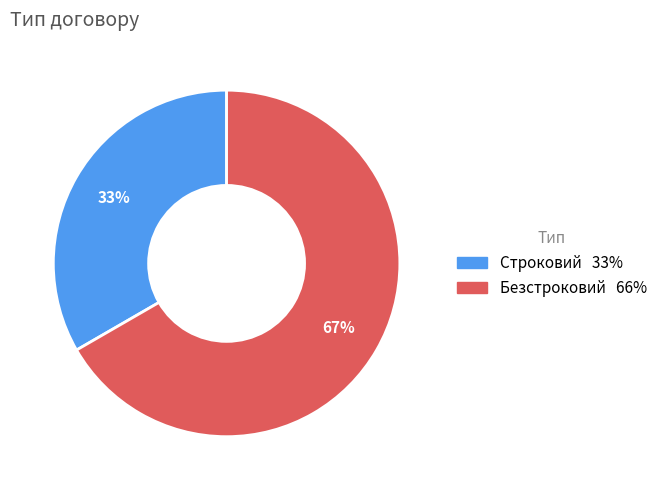

To the nearest percent, what is the combined percentage of Строковий and Безстроковий?

100%